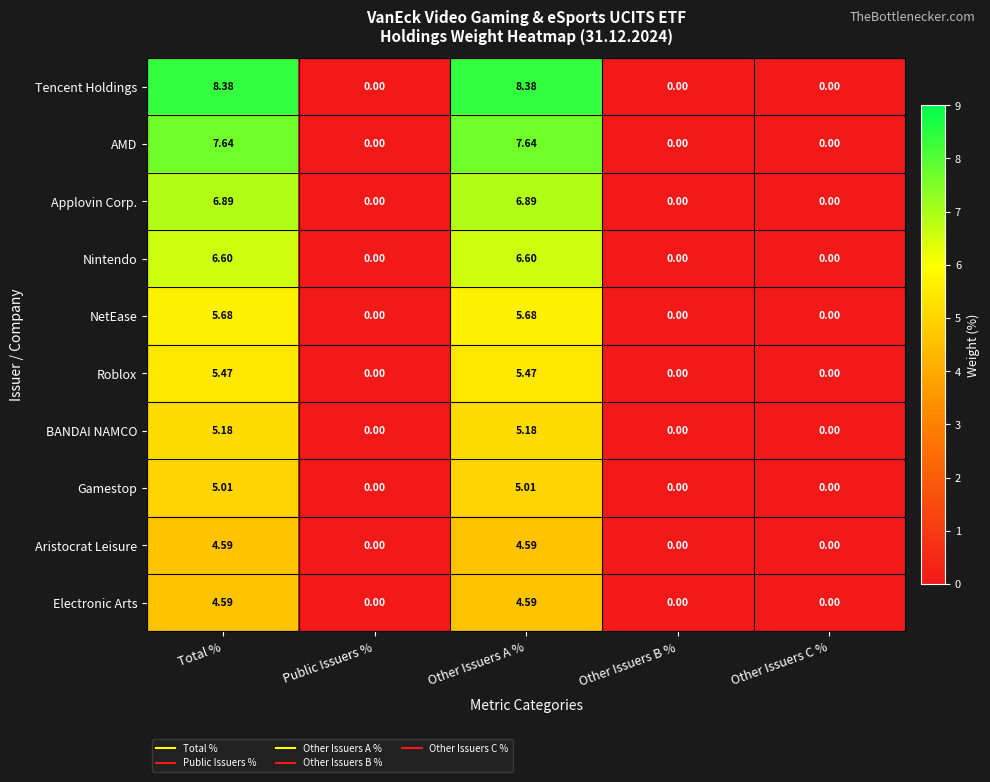

Which series has the largest range (max minus min)?

Tencent Holdings